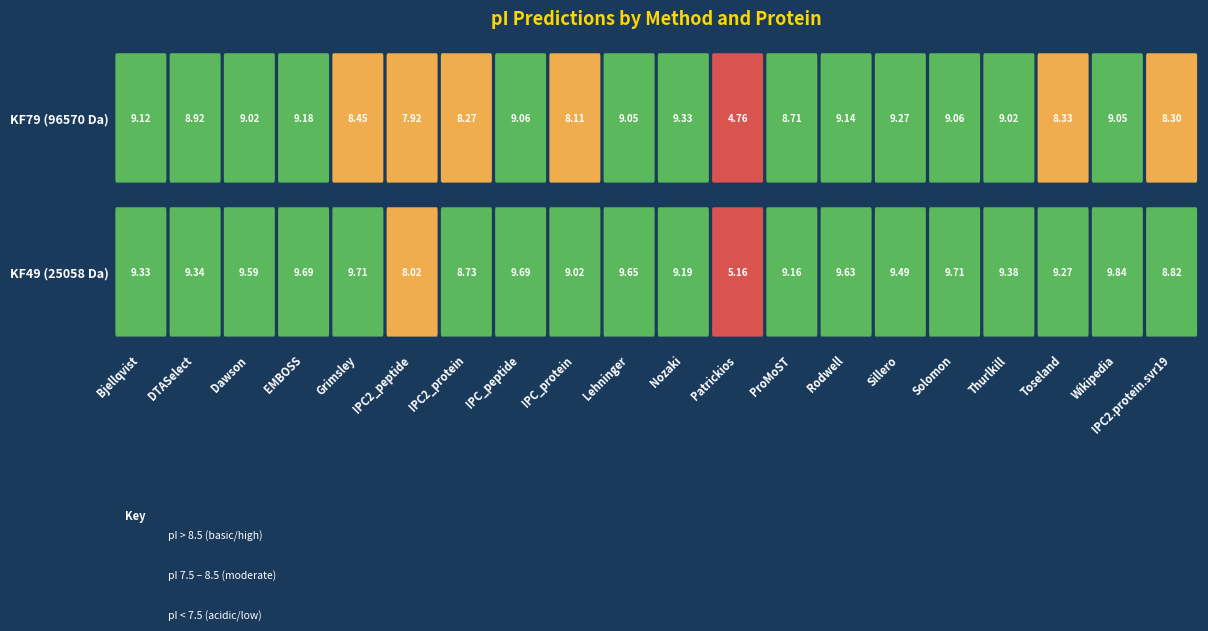

Where is tr|A0A1L3KF79|A0A1L3KF79_9VIRU nearest to the value 7?

IPC2_peptide